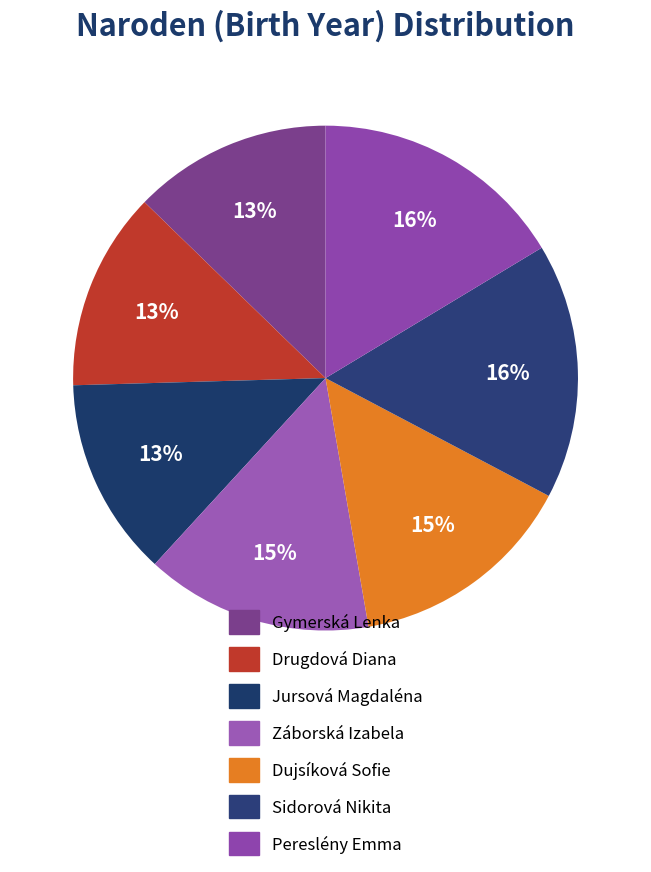

Approximately how many times larger is the value at Gymerská Lenka compared to Drugdová Diana?

1.0